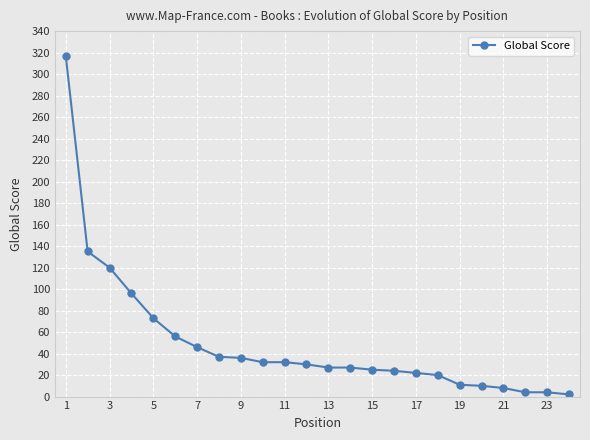

What is the maximum value shown in the chart?

317